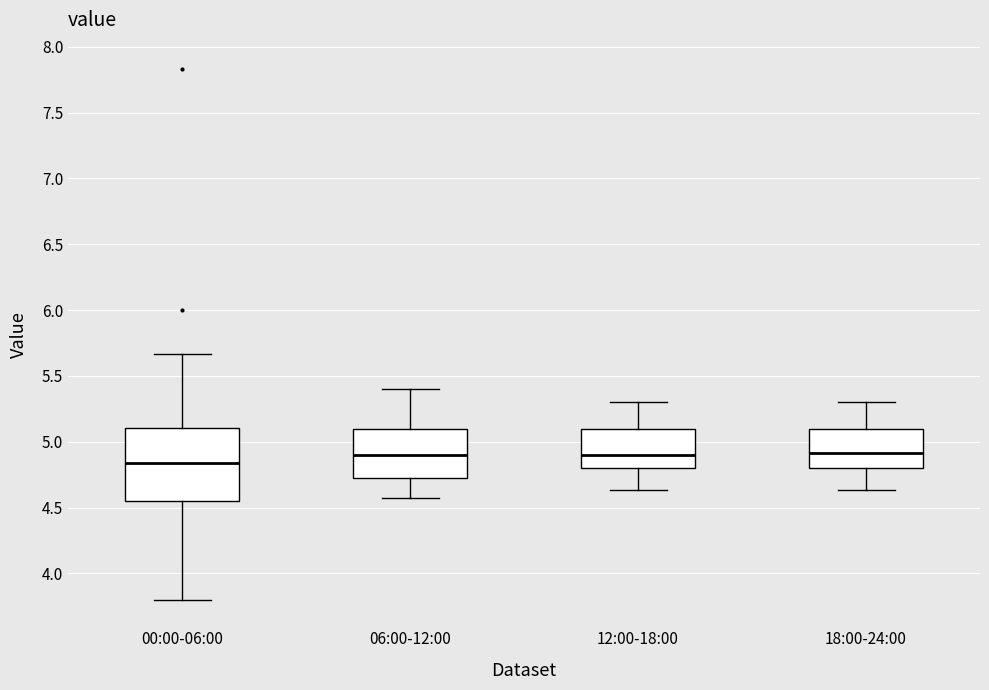

Where is the lower edge of the box for 12:00-18:00 on the y-axis? The values are not printed on the chart, so give them approximately, as read against the axis.

4.80